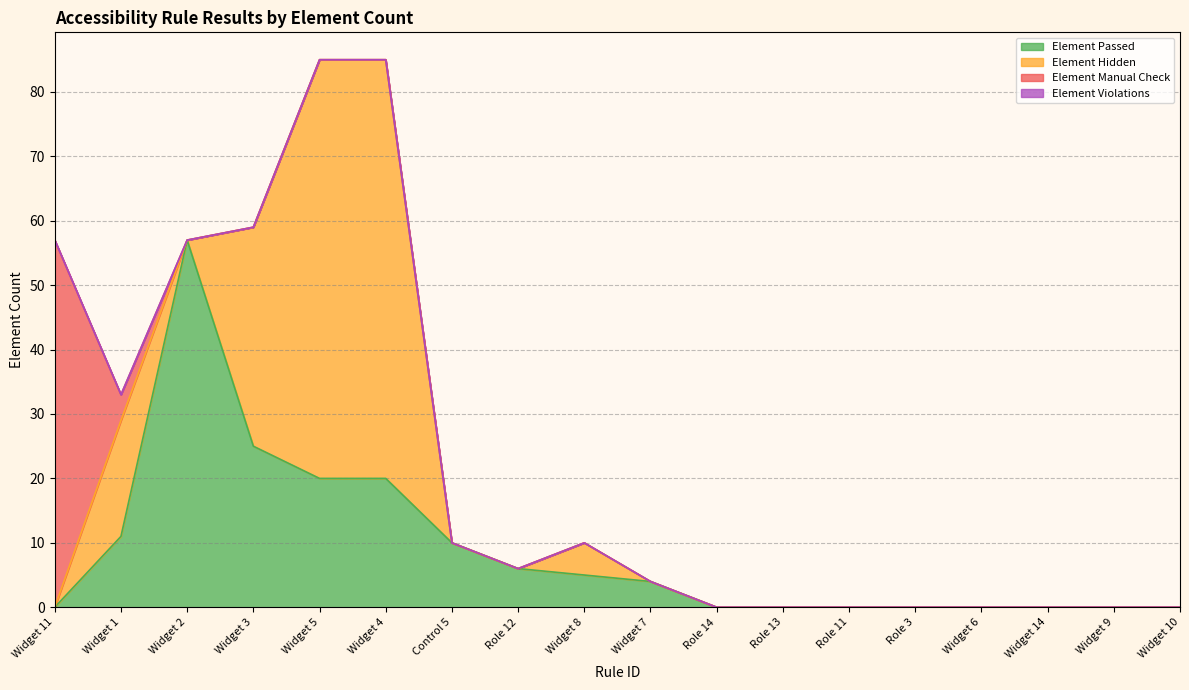

How many positive values does the Element Hidden series have?

5